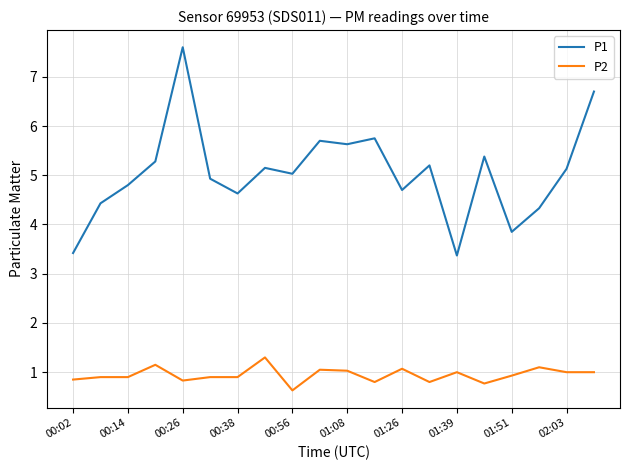

What are all the series names shown in the legend?

P1, P2